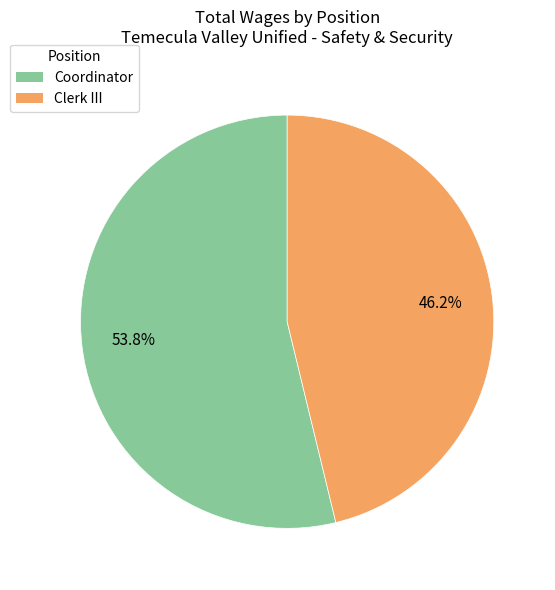

Which category has the biggest portion of the pie?

Coordinator